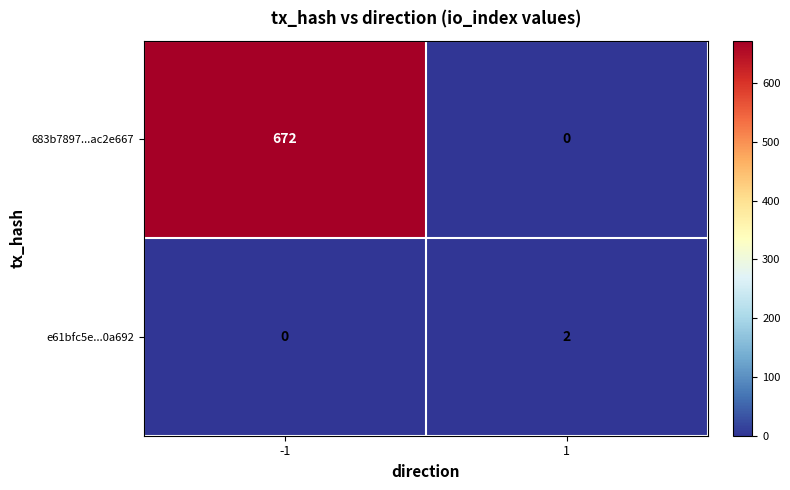

Rank the series by their average value, from highest to lowest.

683b7897...ac2e667, e61bfc5e...0a692